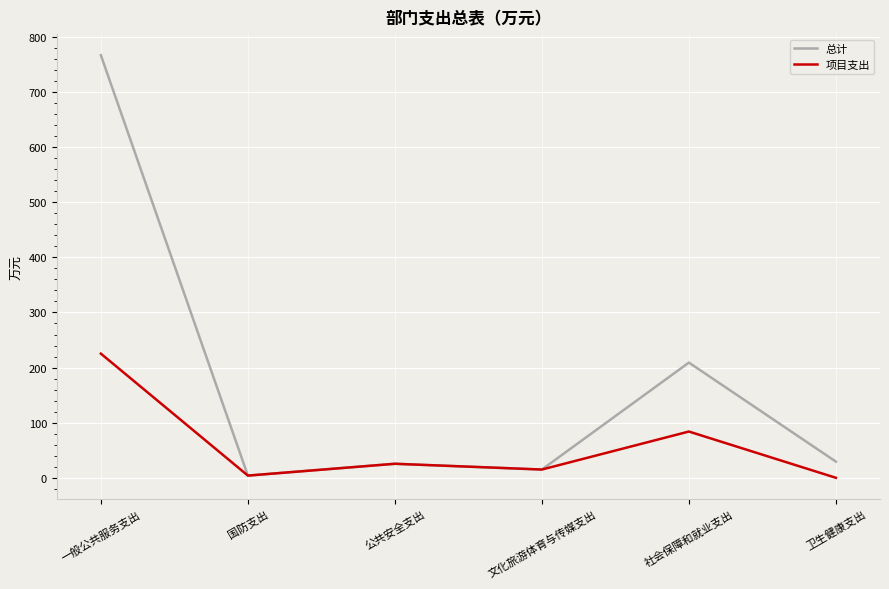

What is the greatest value displayed?

766.7